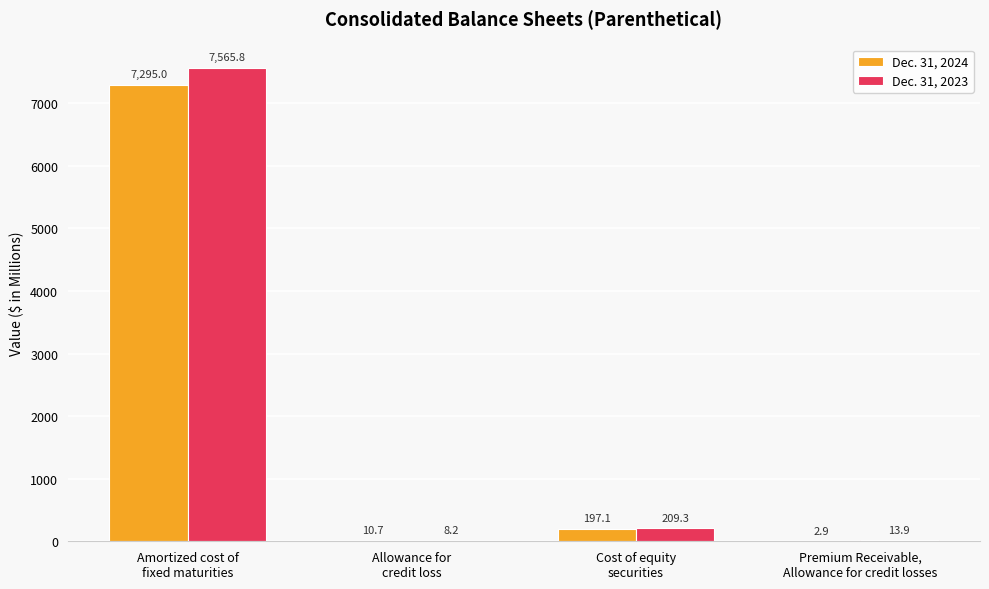

What is the maximum value for Dec. 31, 2023?

7565.8